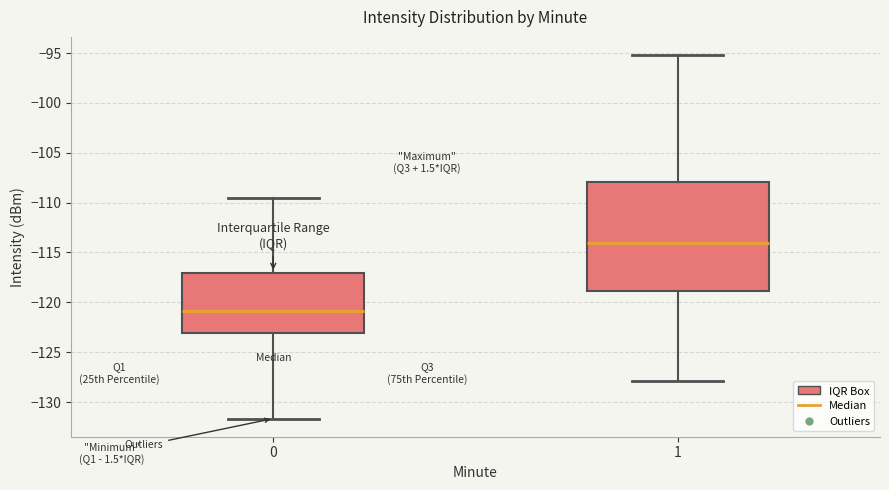

Comparing the boxes themselves (not the whiskers), which one is the tallest?

1